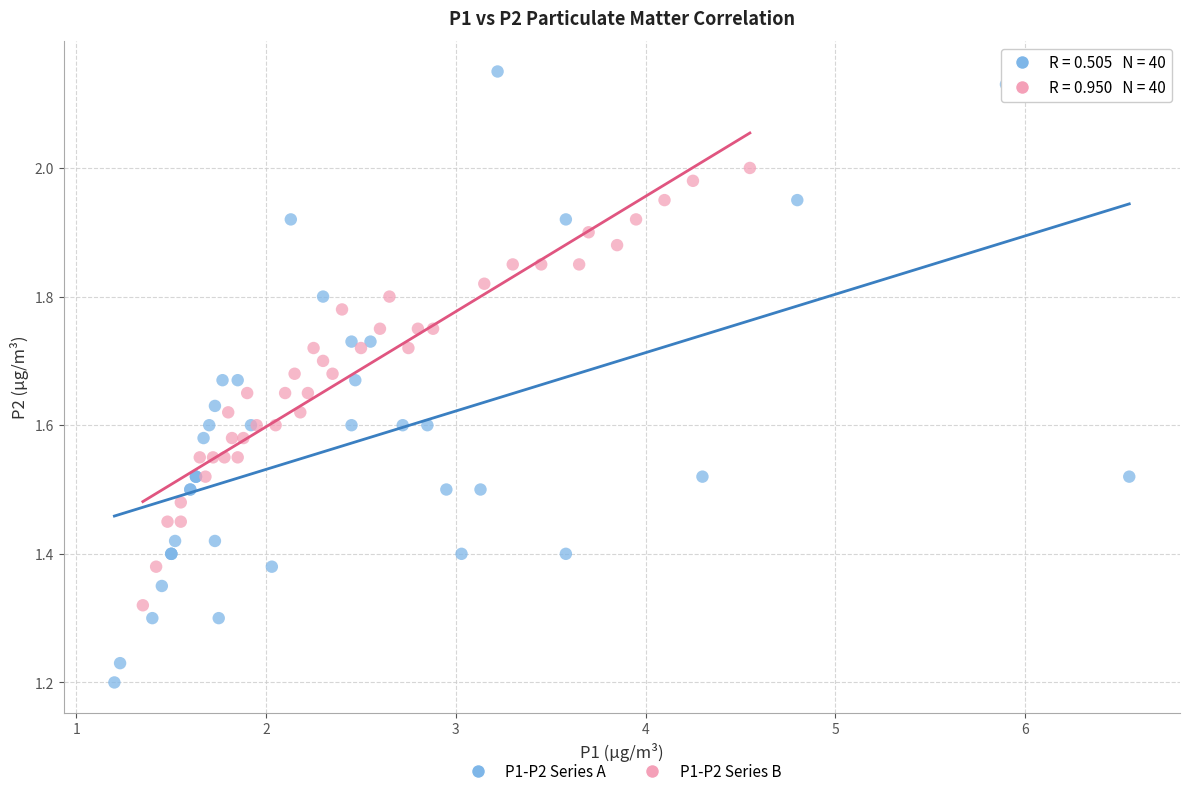

Which series has the widest spread of Y values?

P1-P2 Series A